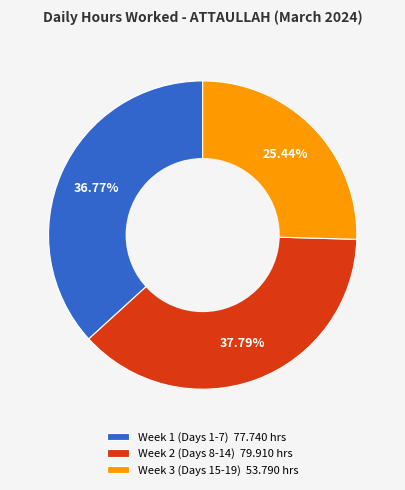

What is the largest slice in the pie chart?

Week 2 (Days 8-14) 79.910 hrs